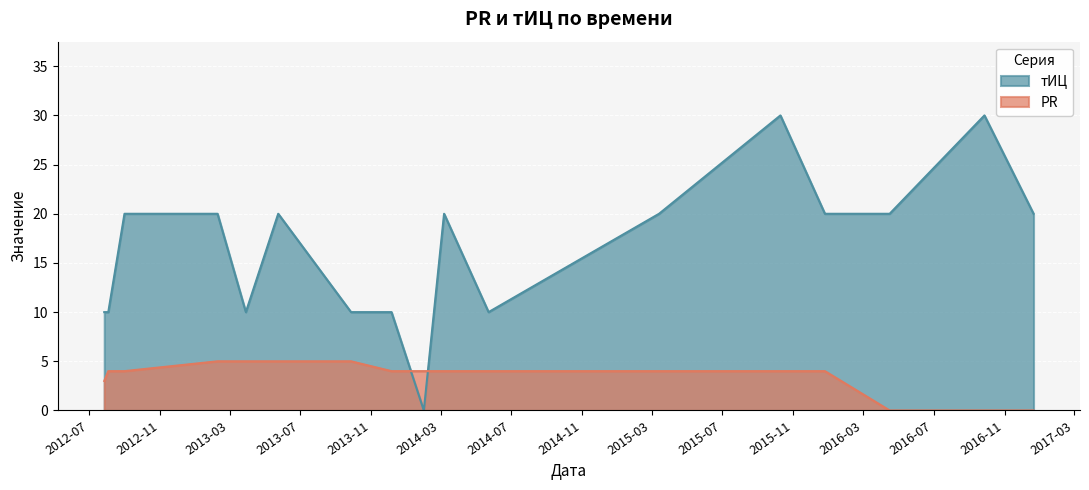

In тИЦ, how many points are higher than both neighbors (excluding endpoints)?

4